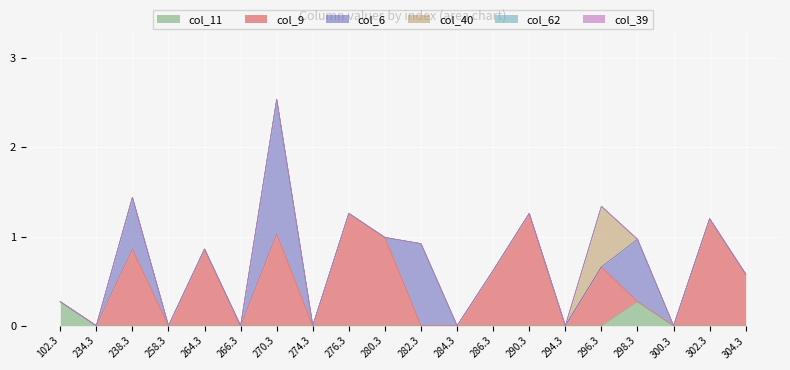

Reading right to left, transcribe all the data shown in this chart.

col_11: 304.3=0.0	302.3=0.0	300.3=0.0	298.3=0.3	296.3=0.0	294.3=0.0	290.3=0.0	286.3=0.0	284.3=0.0	282.3=0.0	280.3=0.0	276.3=0.0	274.3=0.0	270.3=0.0	266.3=0.0	264.3=0.0	258.3=0.0	238.3=0.0	234.3=0.0	102.3=0.3
col_9: 304.3=0.6	302.3=1.2	300.3=0.0	298.3=0.0	296.3=0.7	294.3=0.0	290.3=1.3	286.3=0.6	284.3=0.0	282.3=0.0	280.3=1.0	276.3=1.3	274.3=0.0	270.3=1.0	266.3=0.0	264.3=0.9	258.3=0.0	238.3=0.9	234.3=0.0	102.3=0.0
col_6: 304.3=0.0	302.3=0.0	300.3=0.0	298.3=0.7	296.3=0.0	294.3=0.0	290.3=0.0	286.3=0.0	284.3=0.0	282.3=0.9	280.3=0.0	276.3=0.0	274.3=0.0	270.3=1.5	266.3=0.0	264.3=0.0	258.3=0.0	238.3=0.6	234.3=0.0	102.3=0.0
col_40: 304.3=0.0	302.3=0.0	300.3=0.0	298.3=0.0	296.3=0.7	294.3=0.0	290.3=0.0	286.3=0.0	284.3=0.0	282.3=0.0	280.3=0.0	276.3=0.0	274.3=0.0	270.3=0.0	266.3=0.0	264.3=0.0	258.3=0.0	238.3=0.0	234.3=0.0	102.3=0.0
col_62: 304.3=0.0	302.3=0.0	300.3=0.0	298.3=0.0	296.3=0.0	294.3=0.0	290.3=0.0	286.3=0.0	284.3=0.0	282.3=0.0	280.3=0.0	276.3=0.0	274.3=0.0	270.3=0.0	266.3=0.0	264.3=0.0	258.3=0.0	238.3=0.0	234.3=0.0	102.3=0.0
col_39: 304.3=0.0	302.3=0.0	300.3=0.0	298.3=0.0	296.3=0.0	294.3=0.0	290.3=0.0	286.3=0.0	284.3=0.0	282.3=0.0	280.3=0.0	276.3=0.0	274.3=0.0	270.3=0.0	266.3=0.0	264.3=0.0	258.3=0.0	238.3=0.0	234.3=0.0	102.3=0.0